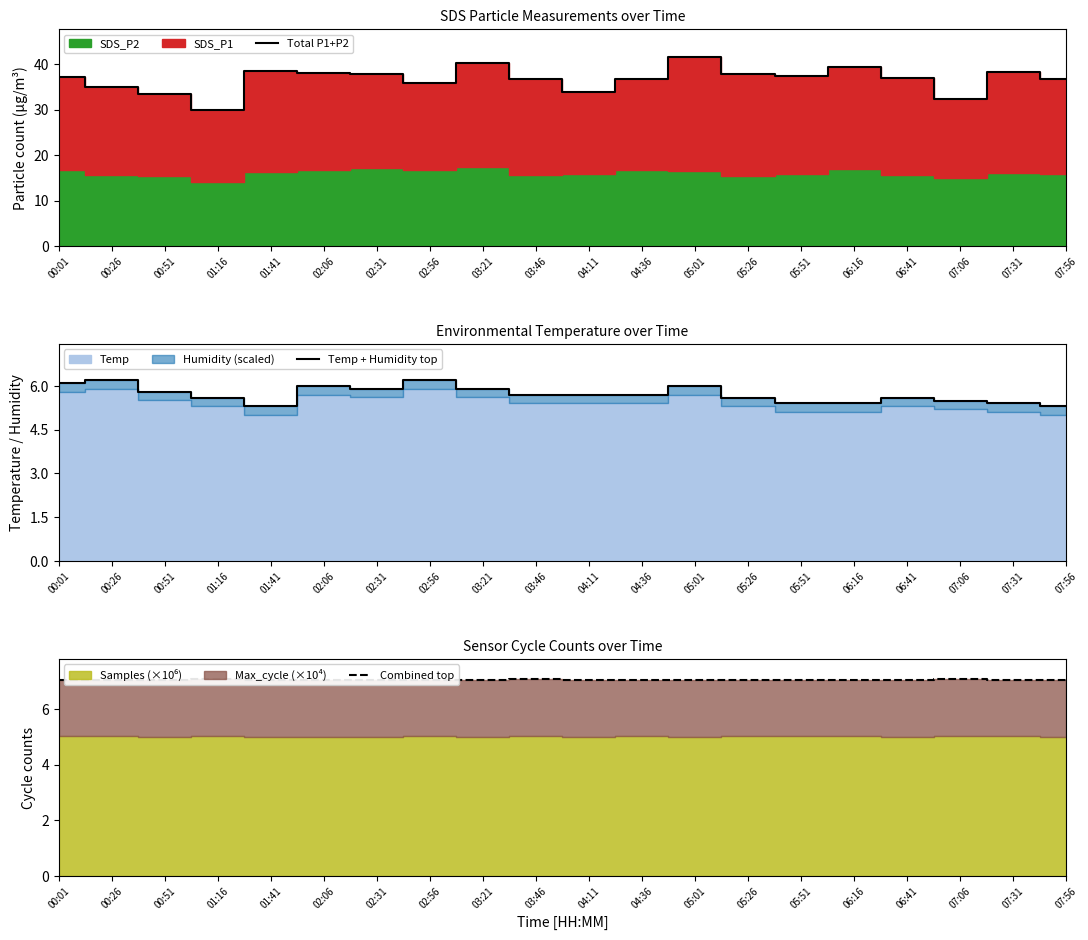

What is the average value of the Temp + Humidity top series?

5.7